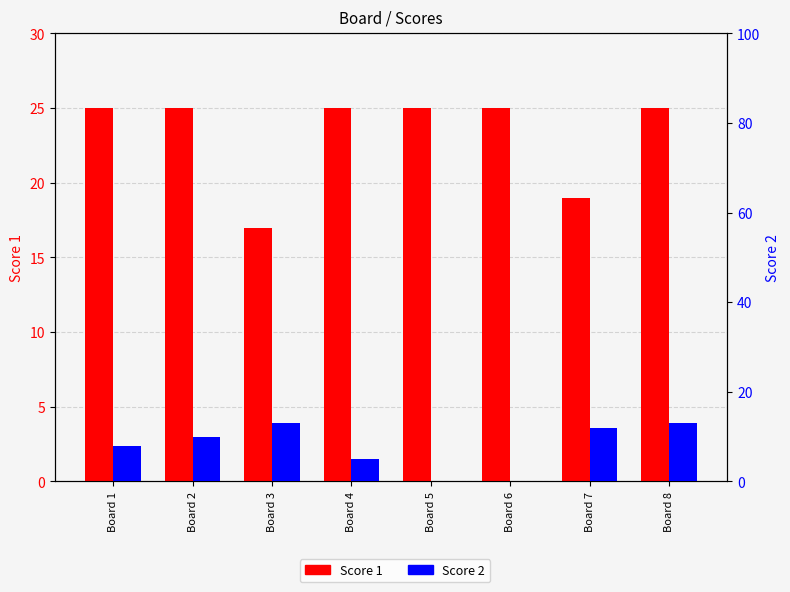

What is the sum of all Score 2 values?

61